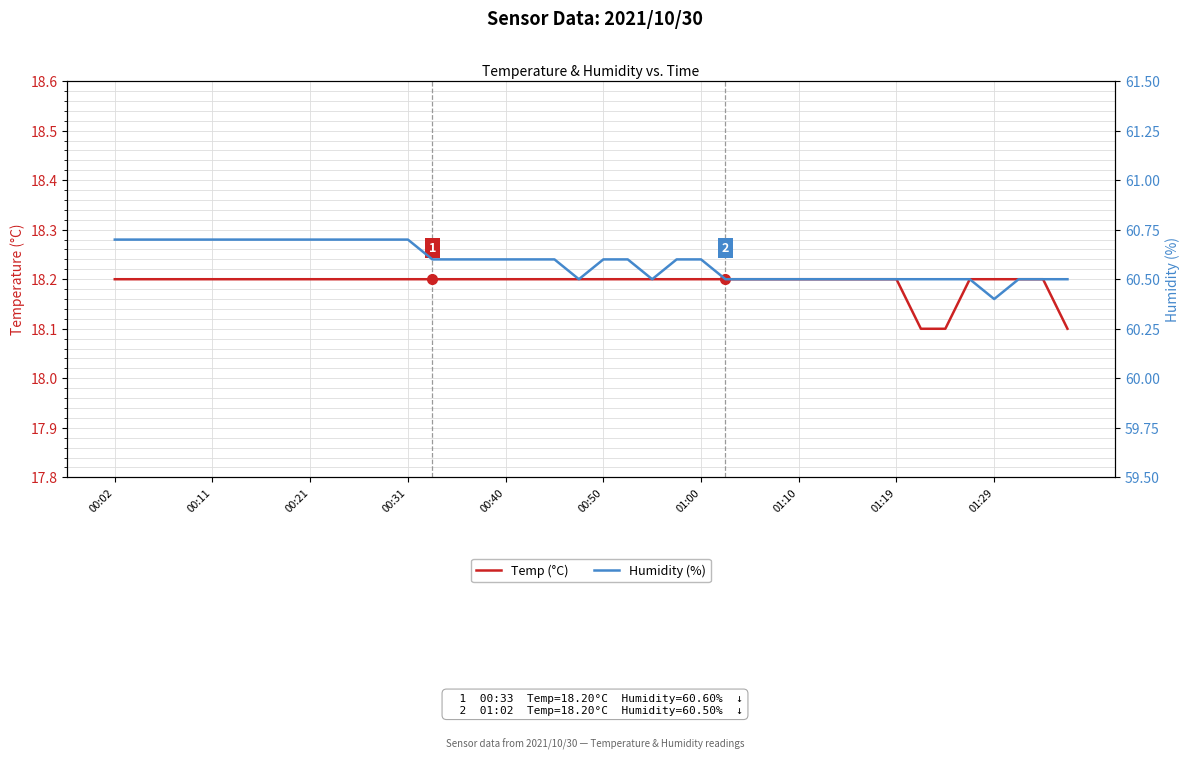

Rank the series by their average value, from lowest to highest.

Temp (°C), Humidity (%)